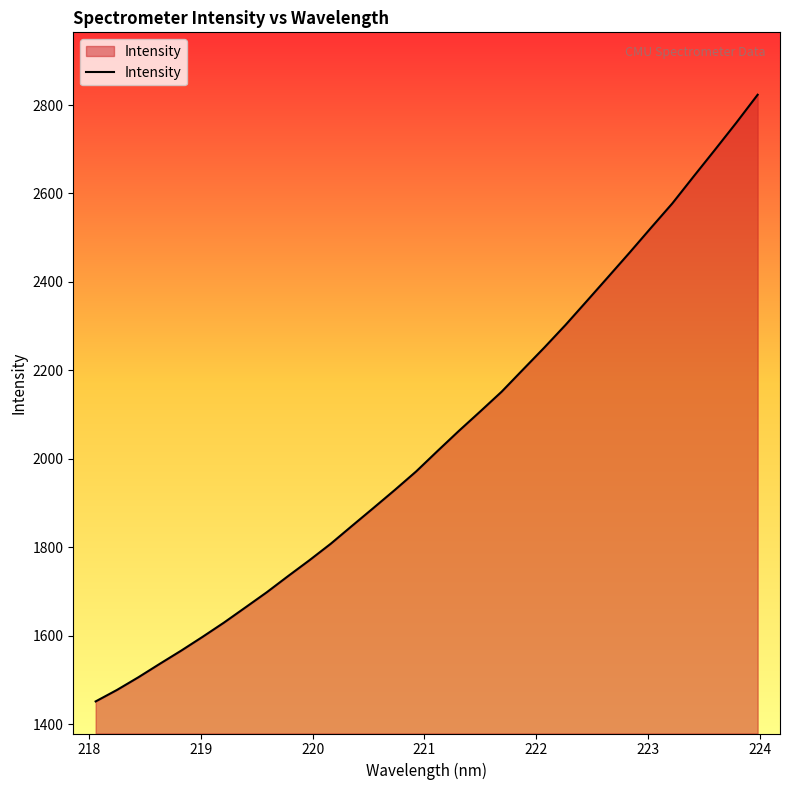

What is the greatest value displayed?

2823.2